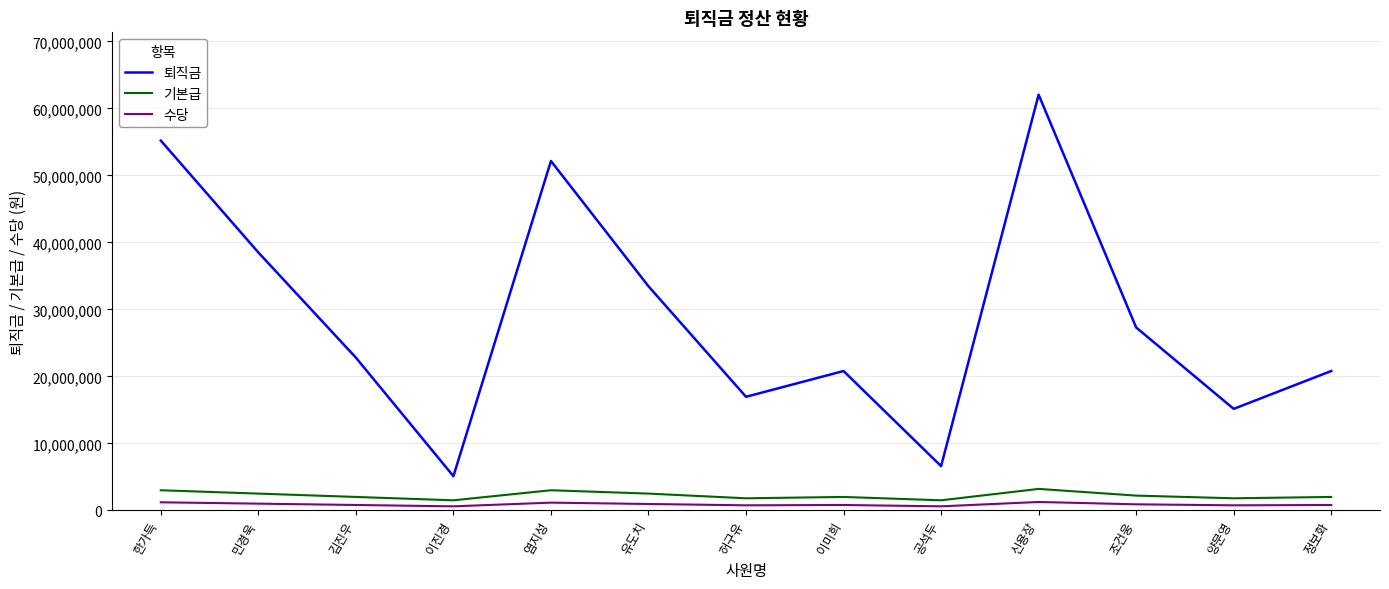

Which series has the largest total across all categories?

퇴직금